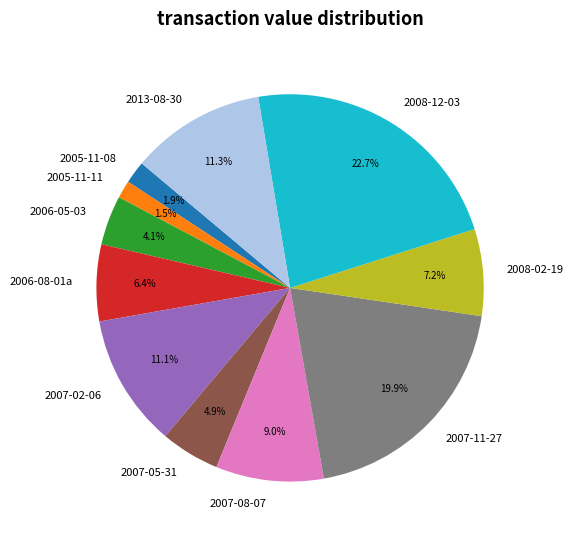

To the nearest percent, what is the average slice percentage?

9%